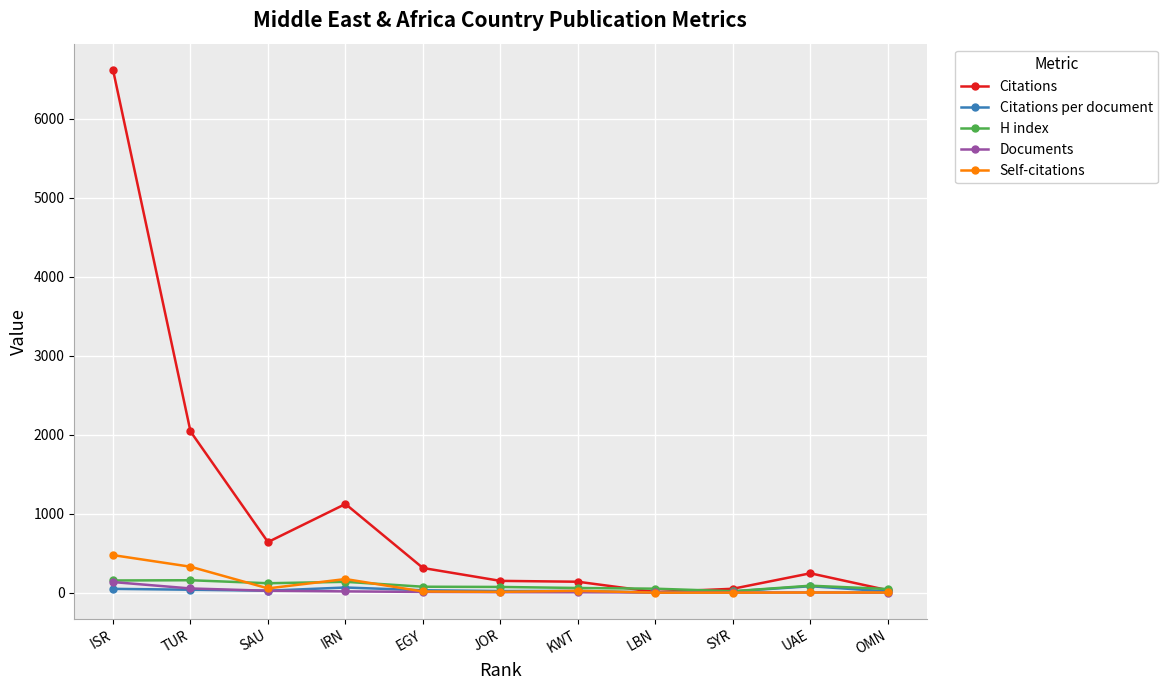

What is the label of the 3rd point from the right?

SYR